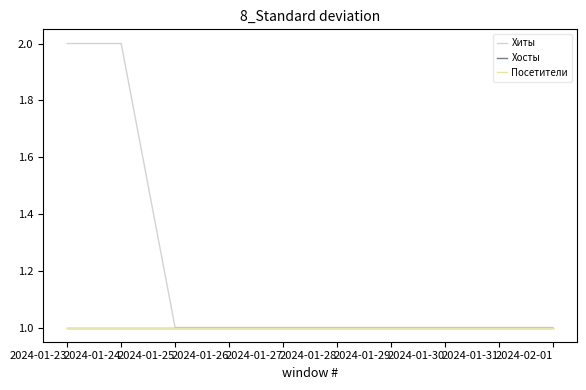

True or false: Хосты and Хиты intersect in this chart.

False